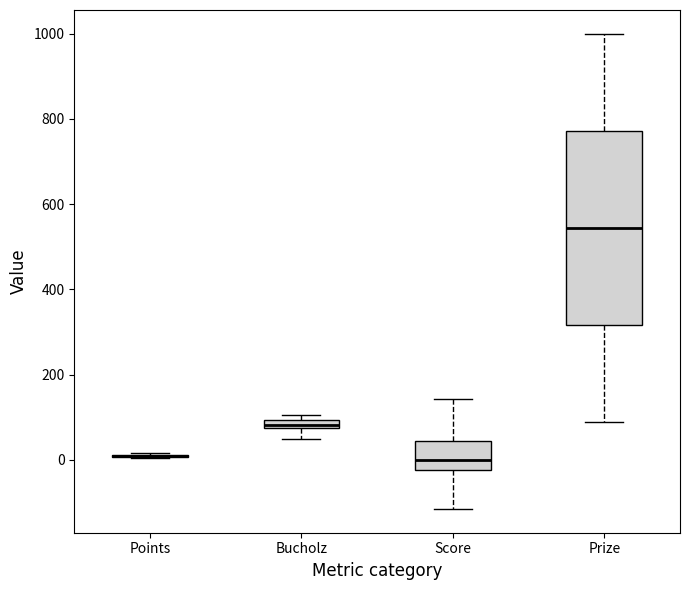

Comparing the boxes themselves (not the whiskers), which one is the tallest?

Prize